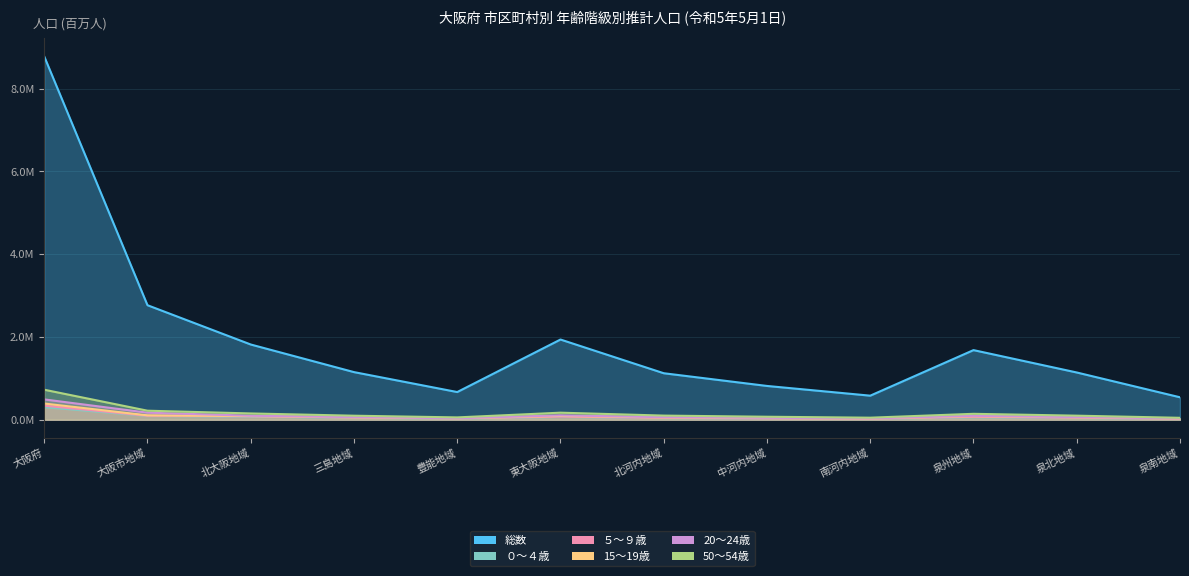

True or false: 総数 and 20～24歳 intersect in this chart.

False